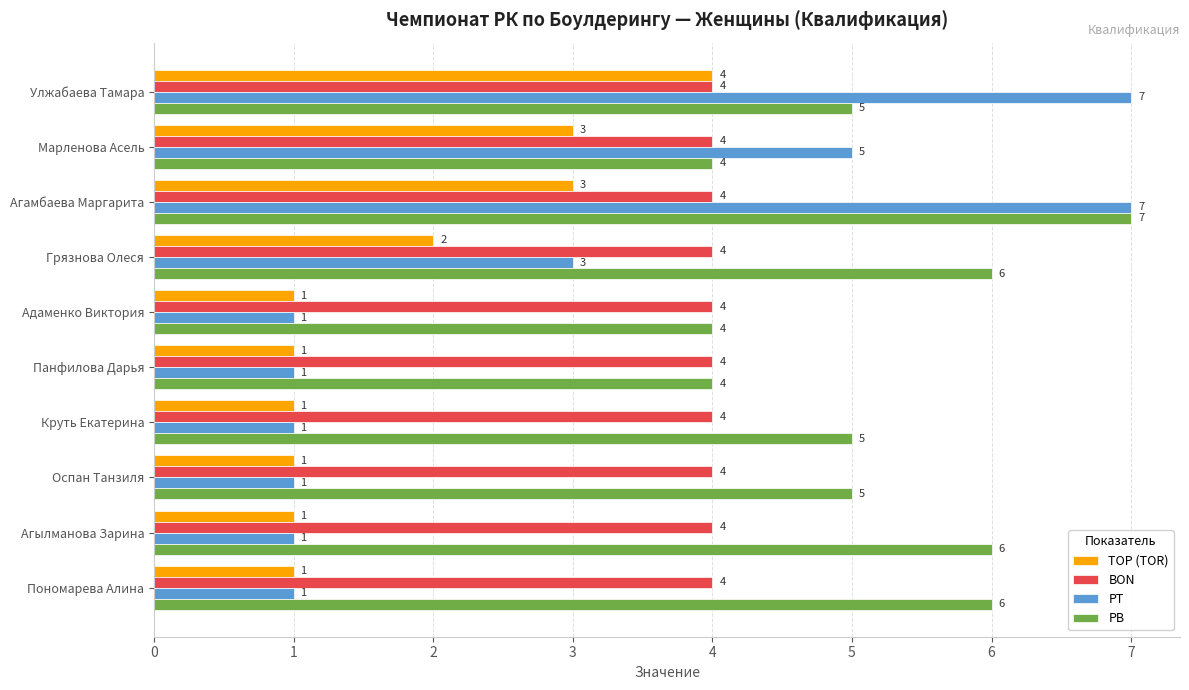

The PT series shows 2 at Адаменко Виктория. True or false?

False